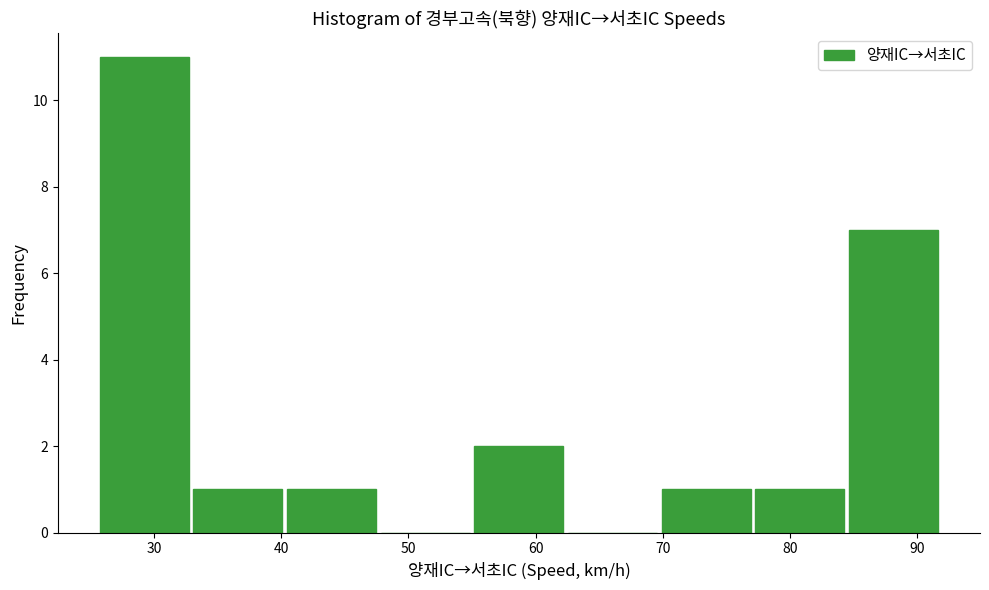

Over which range of the x-axis is the bar tallest?

26 to 33